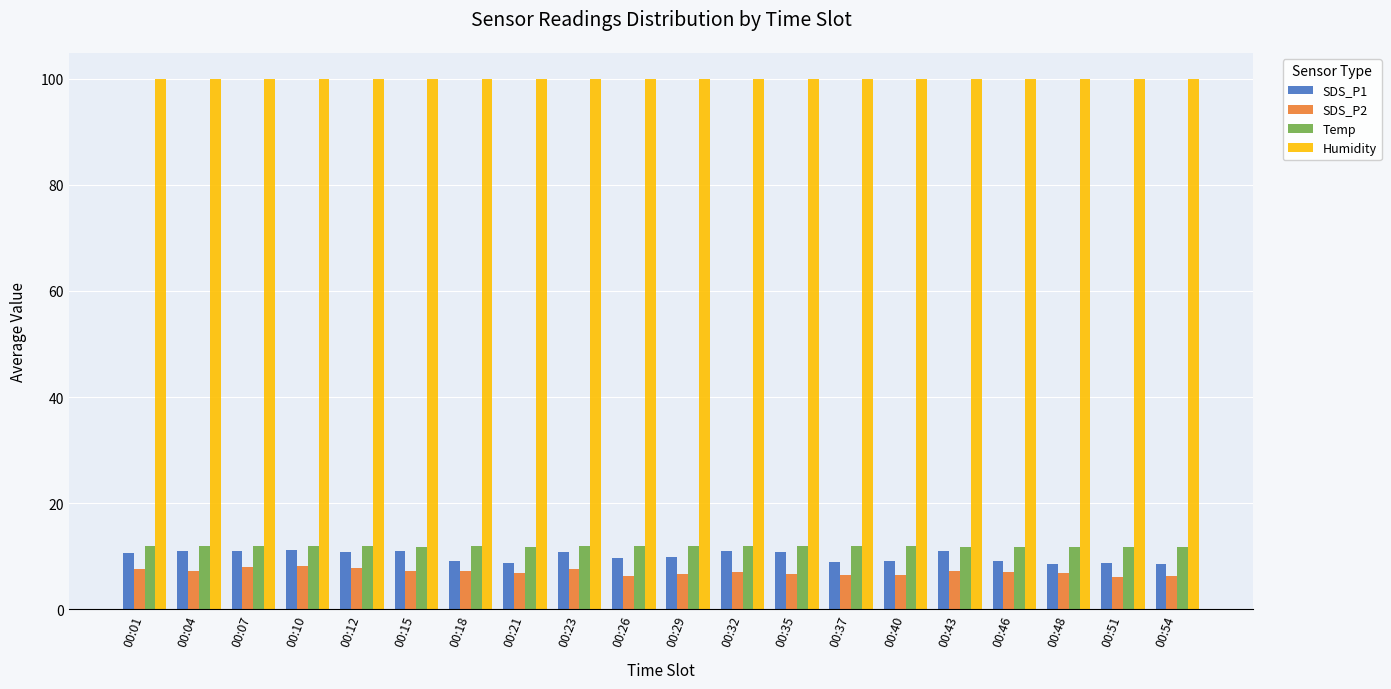

At how many categories does at least one series exceed 50?

20